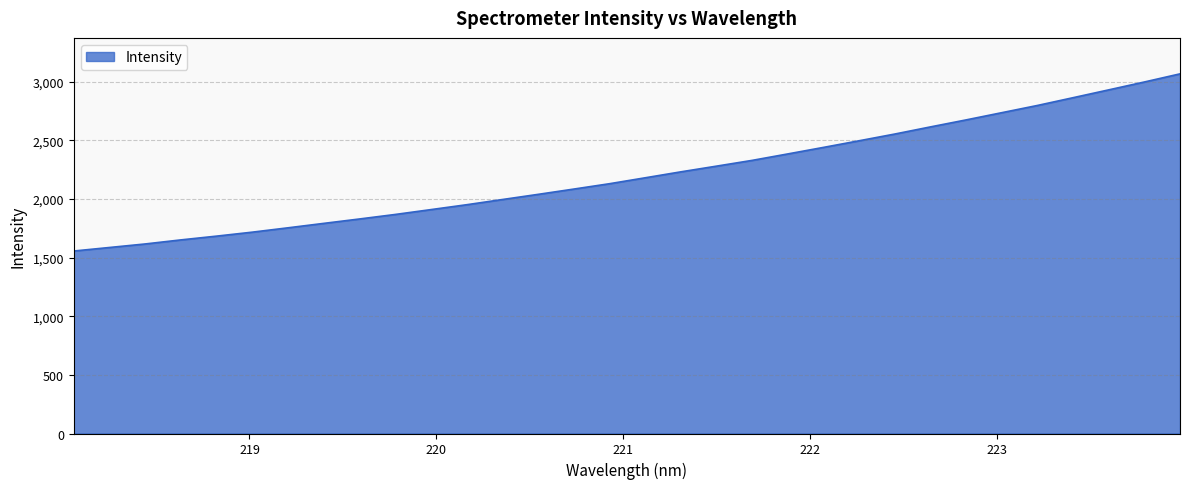

What is the sum of all values?

70764.4